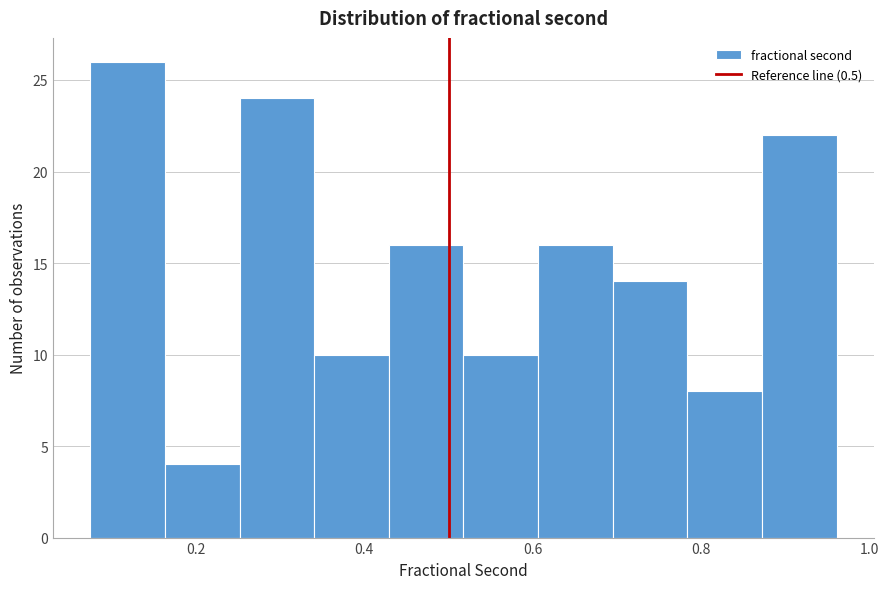

Over which range of the x-axis is the bar tallest?

0.08 to 0.16